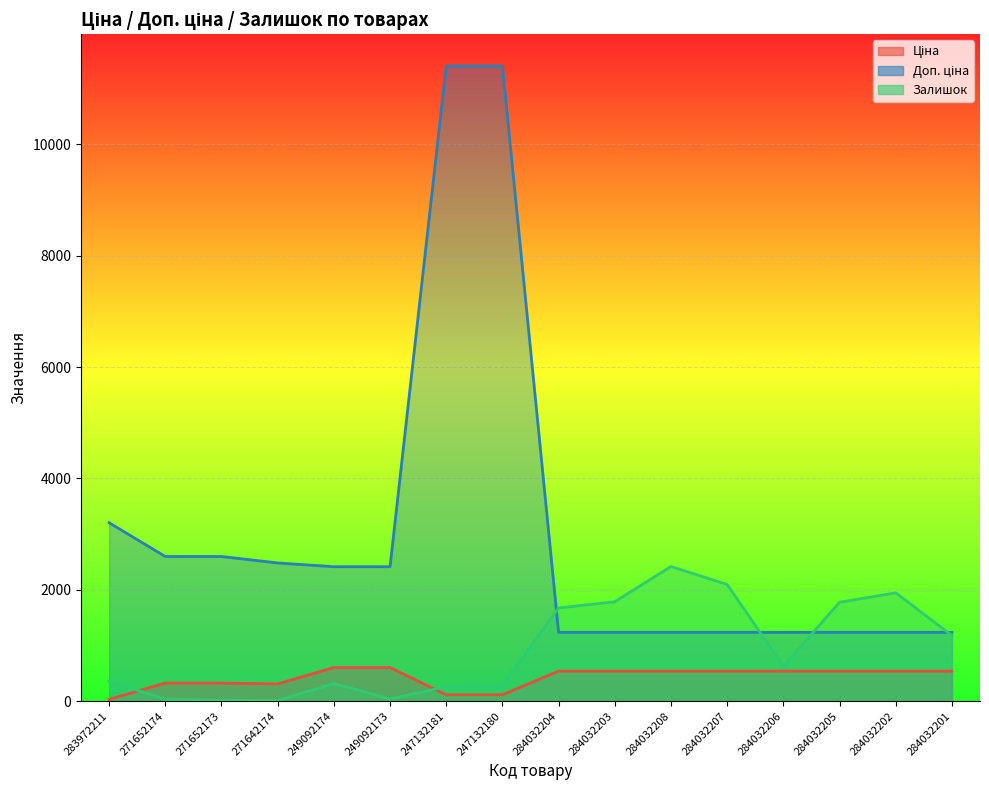

What position from the right is 284032204?

8